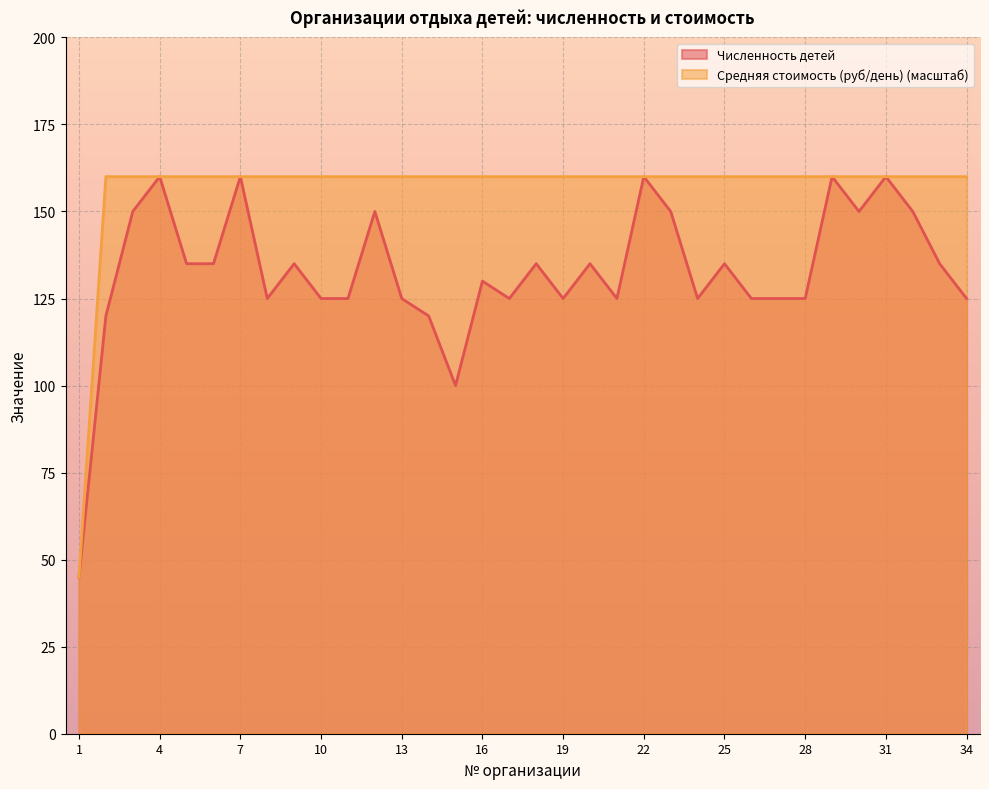

True or false: Средняя стоимость (руб/день) and Численность детей cross at least once.

False